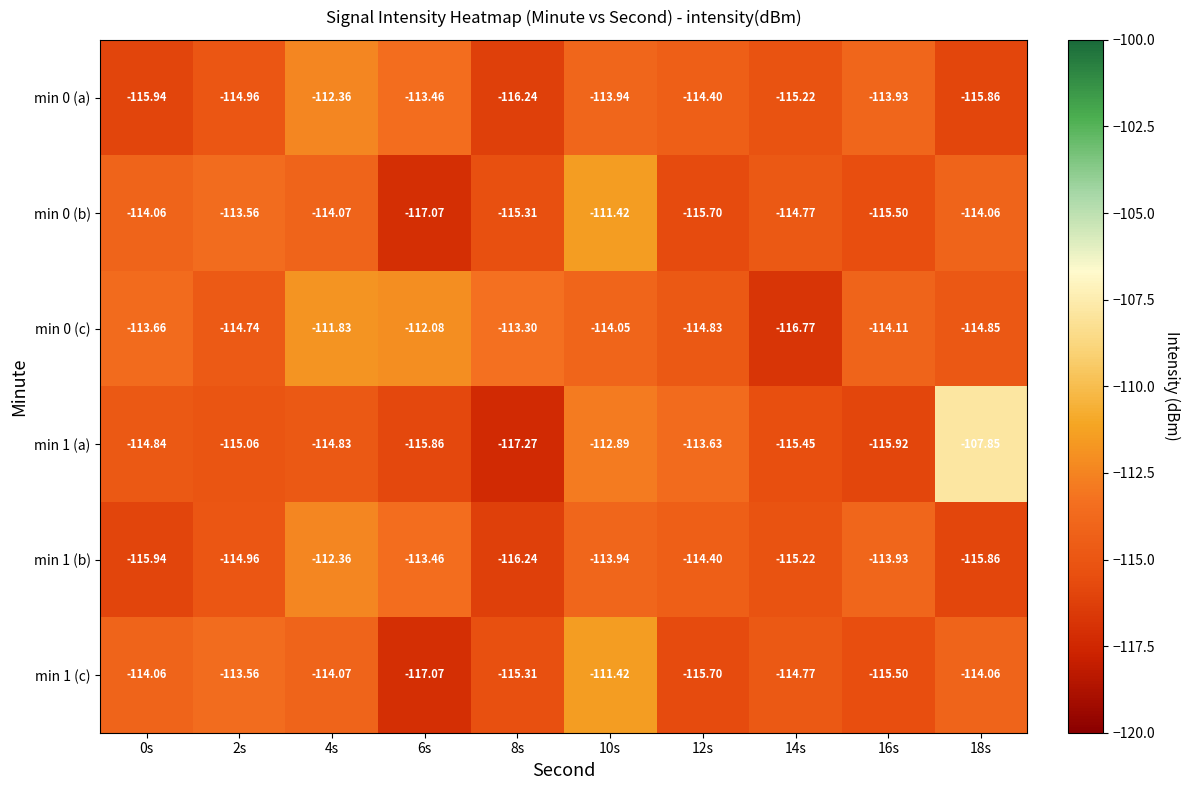

Is the value of min 0 (a) at 2s greater than the value of min 0 (c) at 12s?

No